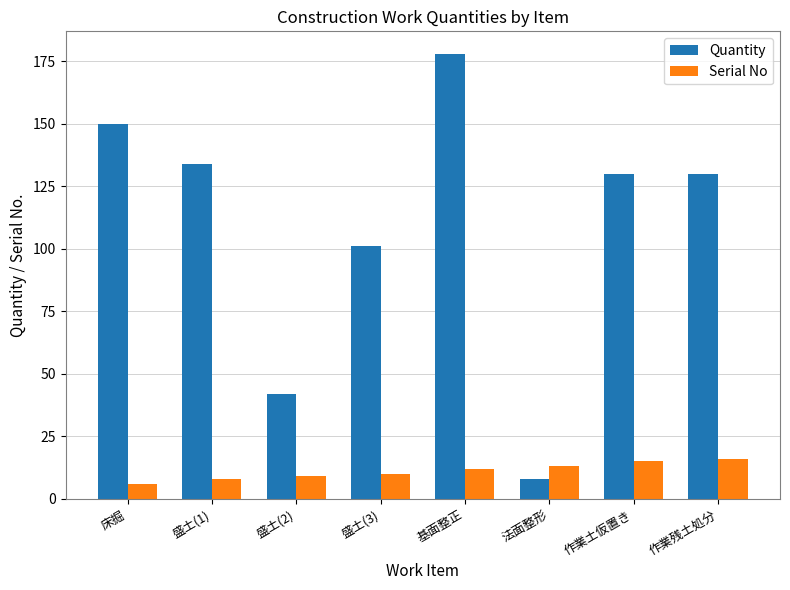

What is the label of the 2nd bar from the left?

盛土(1)